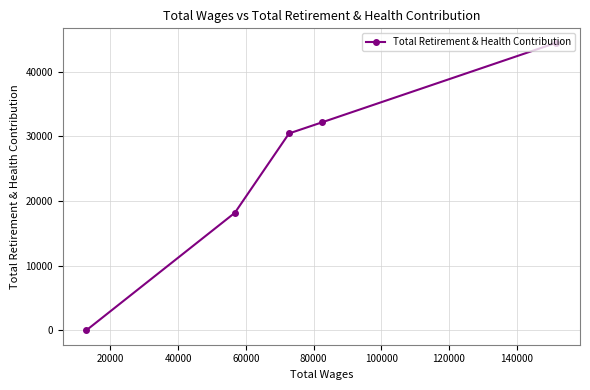

What is the difference between the maximum and second lowest values?

26287